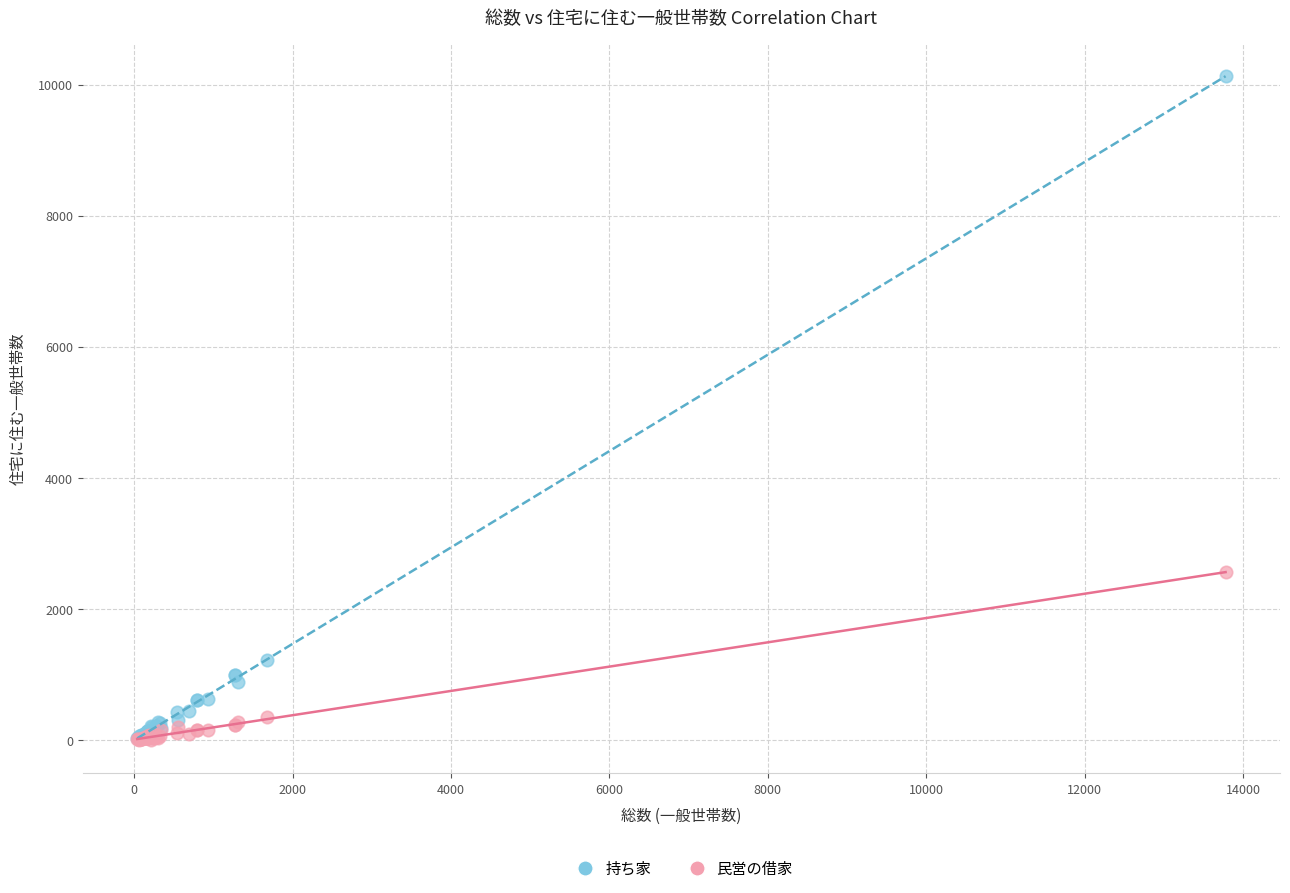

In the 持ち家 series, what Y value is closest to 5080?

1223